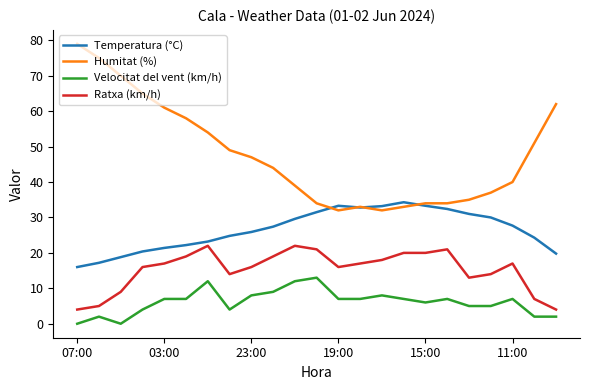

Which series has the largest range (max minus min)?

Humitat (%)